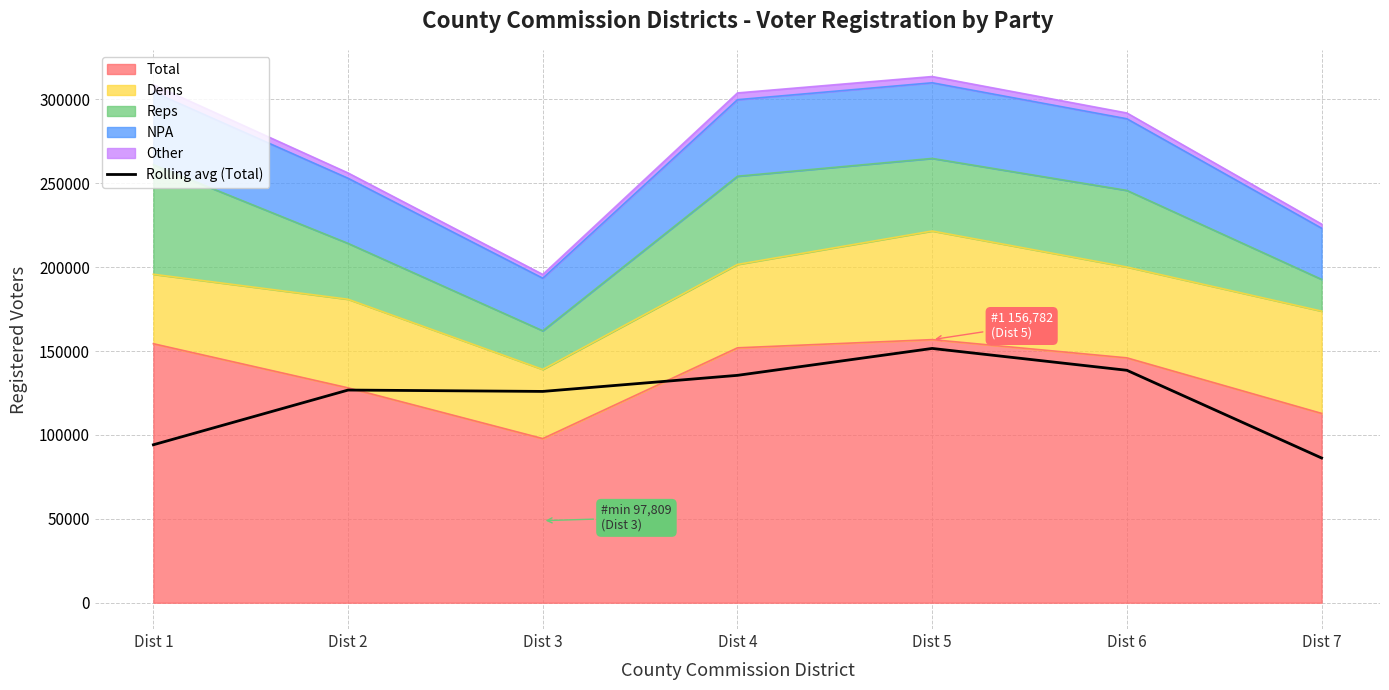

Where does the data first go above 126730?

Dist 4